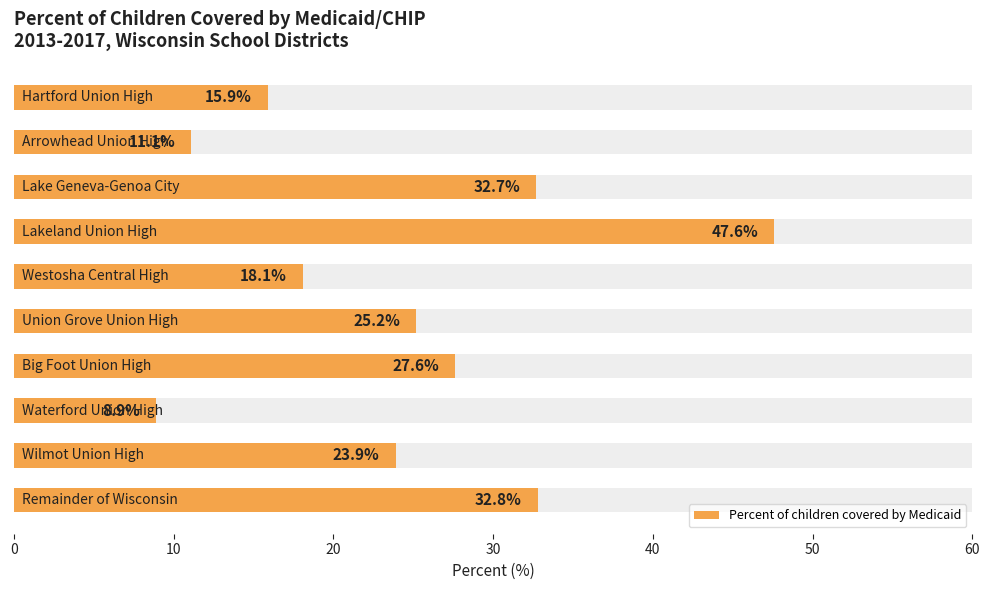

What is the change in value from 30 to 8?

-23.7